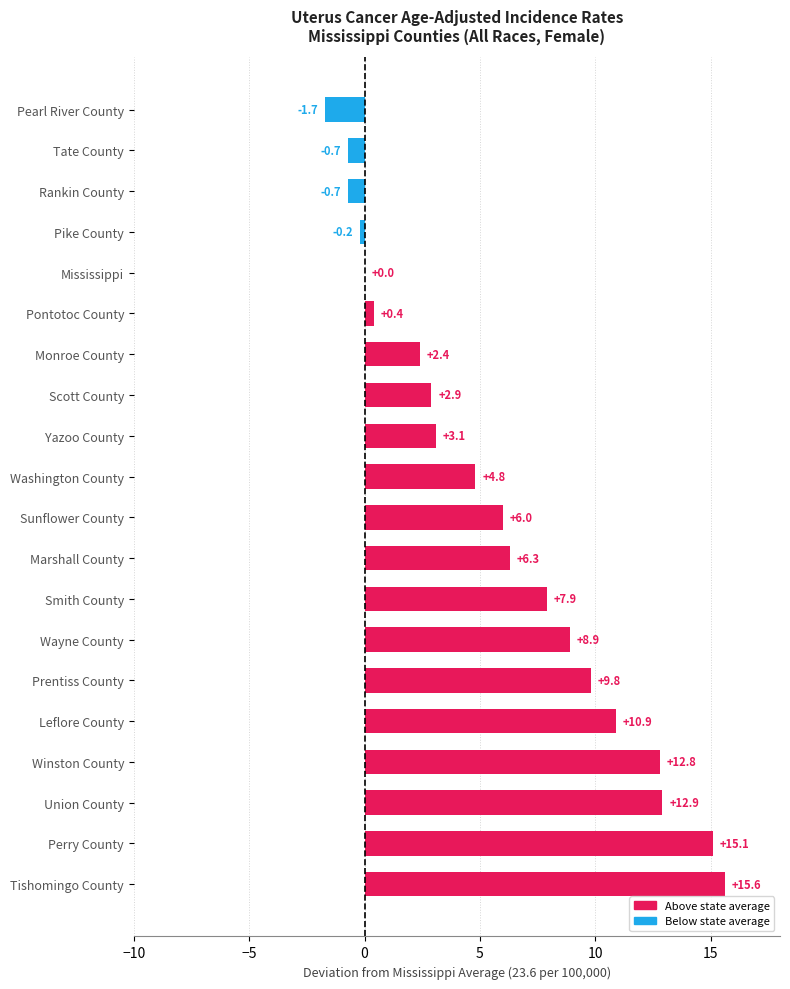

Count the number of data series in this chart.

1